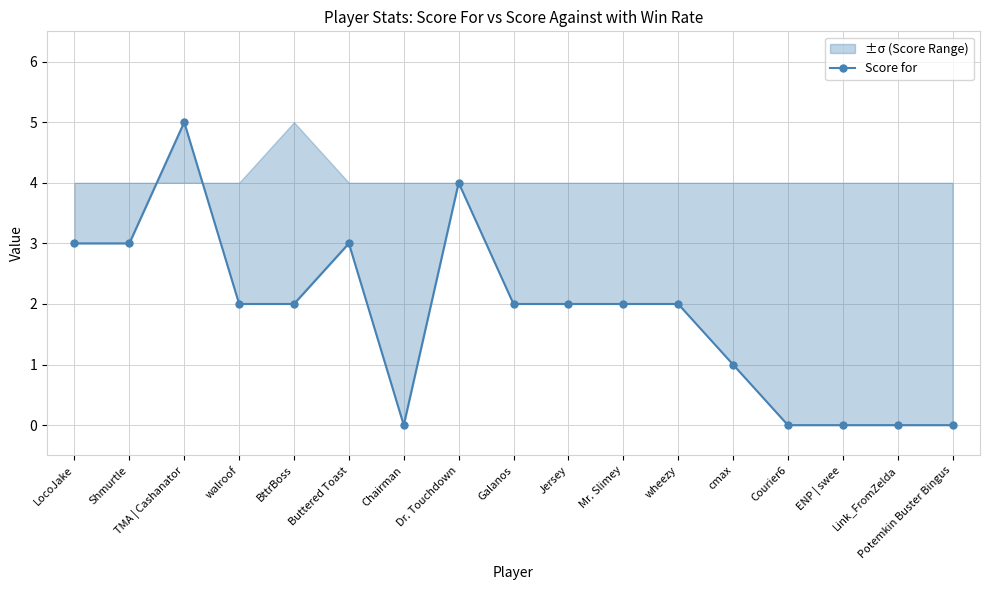

Reading right to left, list all the values displayed in this chart.

Potemkin Buster Bingus=0	Link_FromZelda=0	ENP | swee=0	Courier6=0	cmax=1	wheezy=2	Mr. Slimey=2	Jersey=2	Galanos=2	Dr. Touchdown=4	Chairman=0	Buttered Toast=3	BttrBoss=2	walroof=2	TMA | Cashanator=5	Shmurtle=3	LocoJake=3